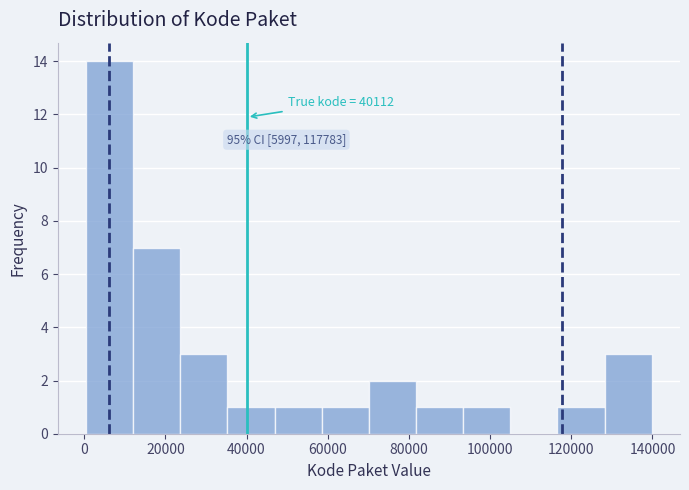

Over which range of the x-axis is the bar tallest?

0 to 12000